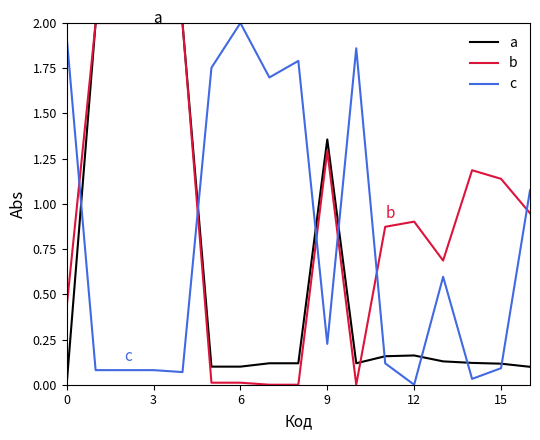

Which series ends up on top after the final intersection of a and c?

c